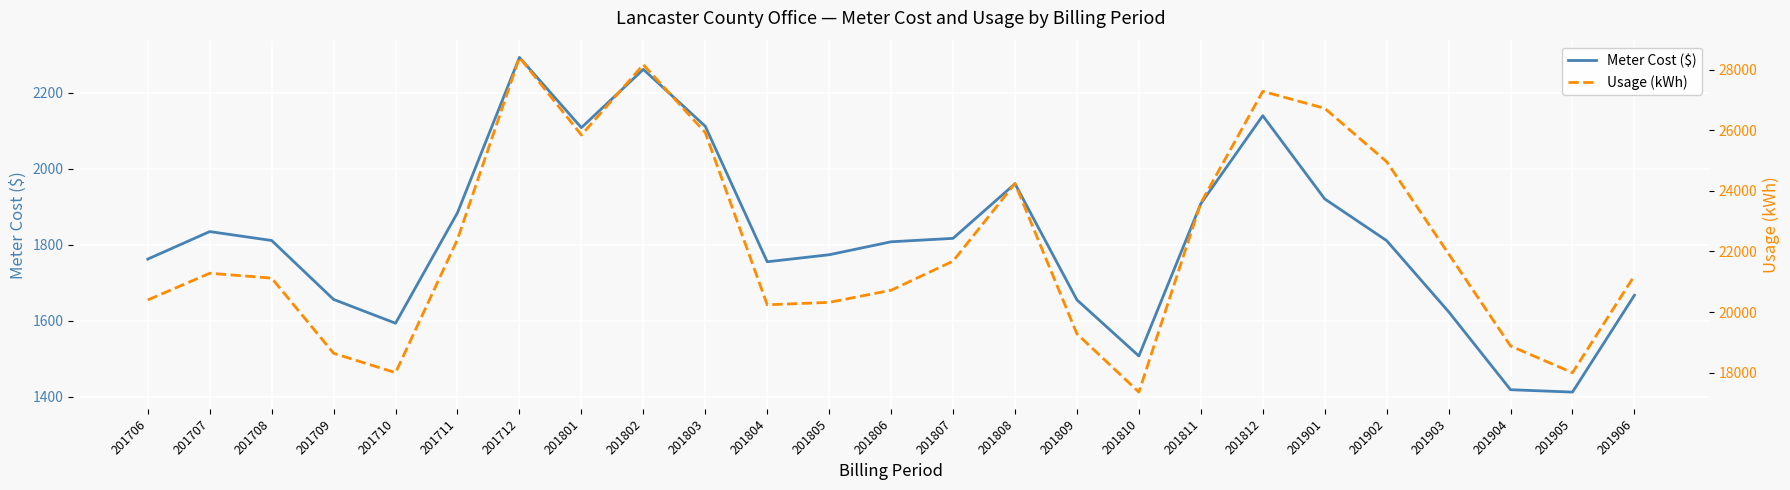

Which series has the largest total across all categories?

Usage (kWh)